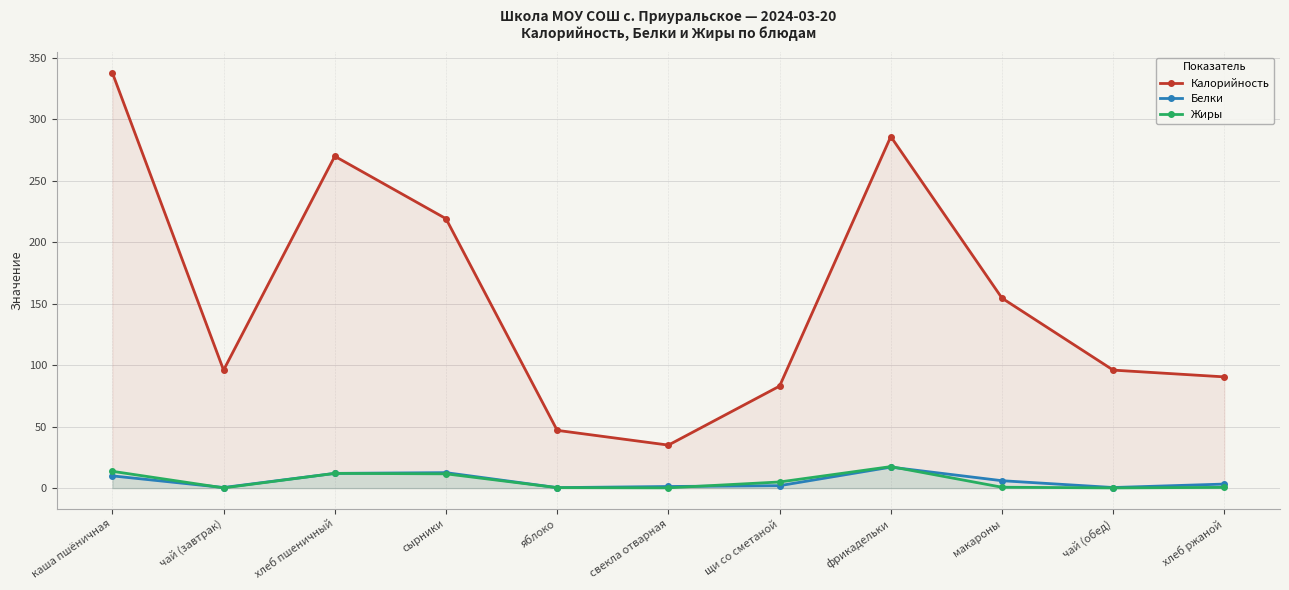

True or false: Калорийность has more than 0 interior local peaks.

True